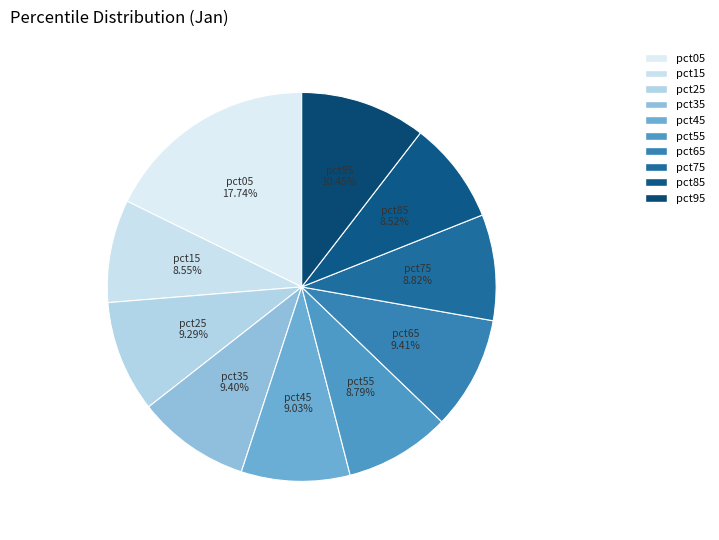

Does any single category account for the majority?

No